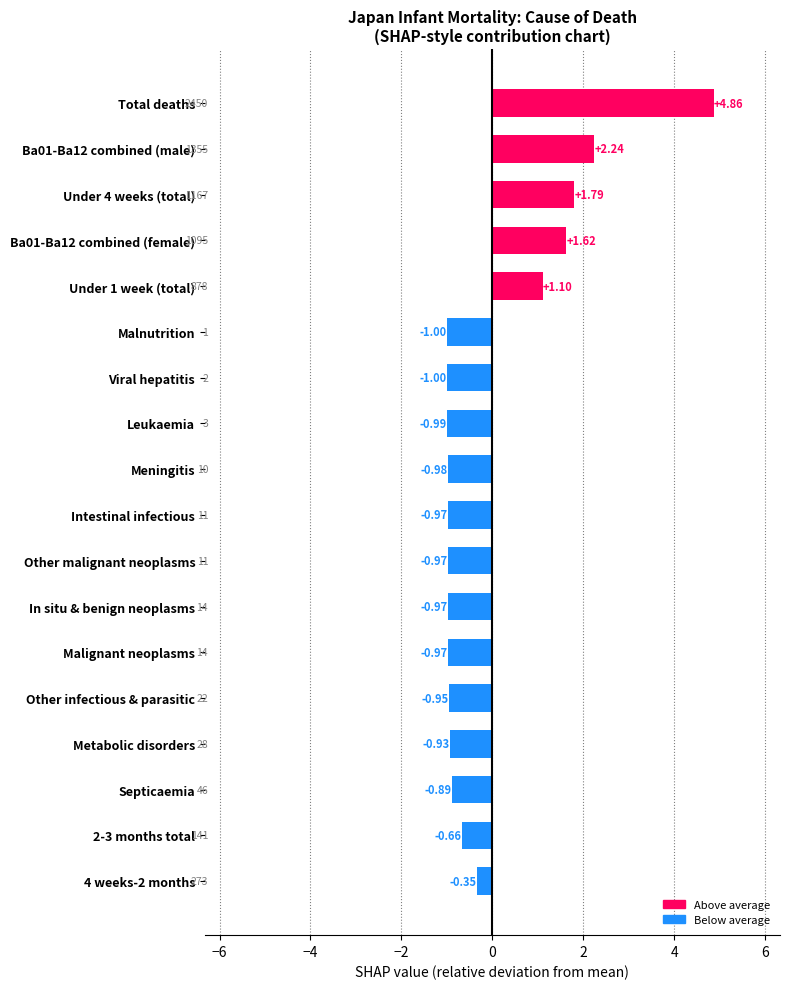

Does the chart contain stacked bars?

No